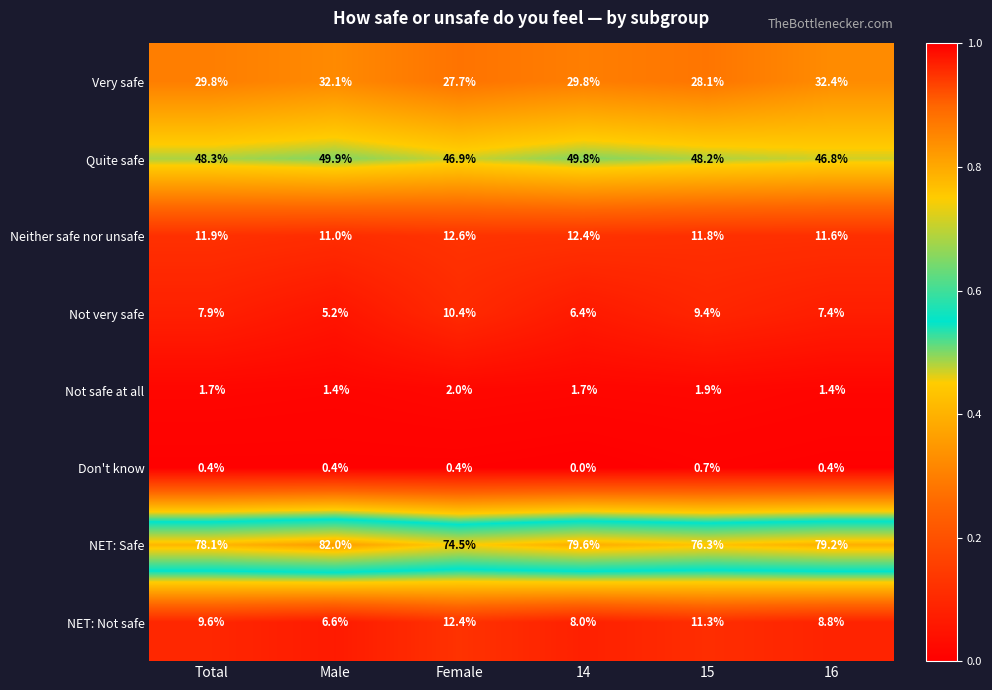

Which series has the widest spread of values?

NET: Safe